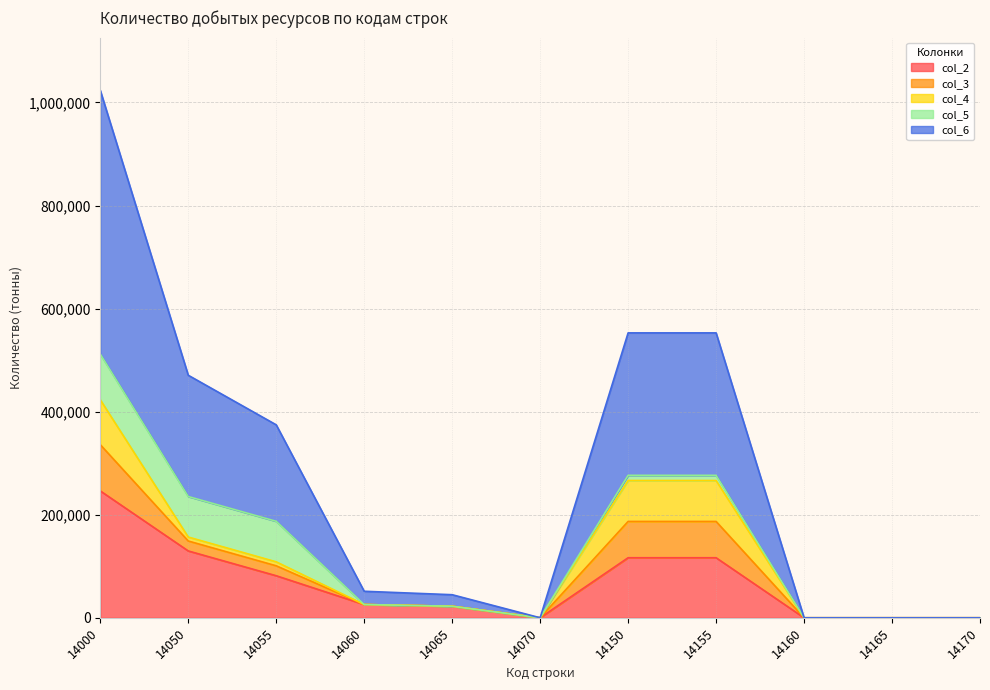

True or false: col_5 and col_6 intersect in this chart.

False